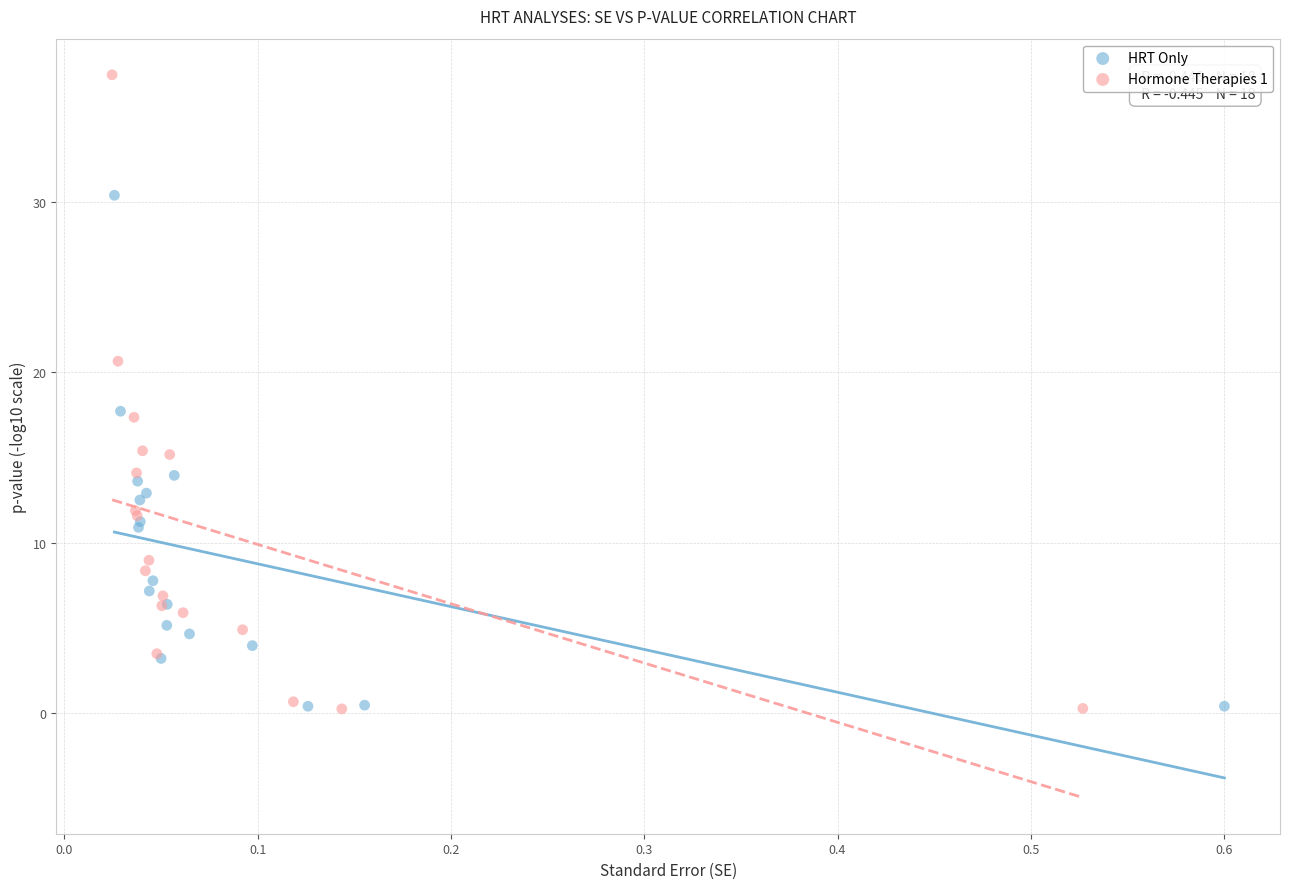

Which series has the largest Y range (max minus min)?

Hormone Therapies 1